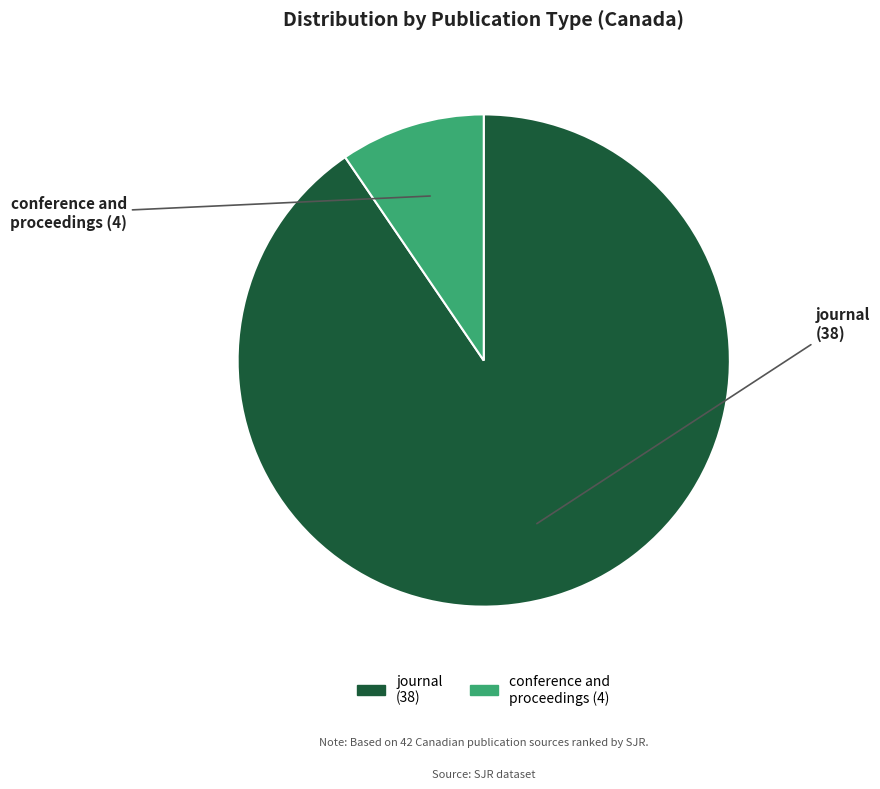

How many slices are in this pie chart?

2